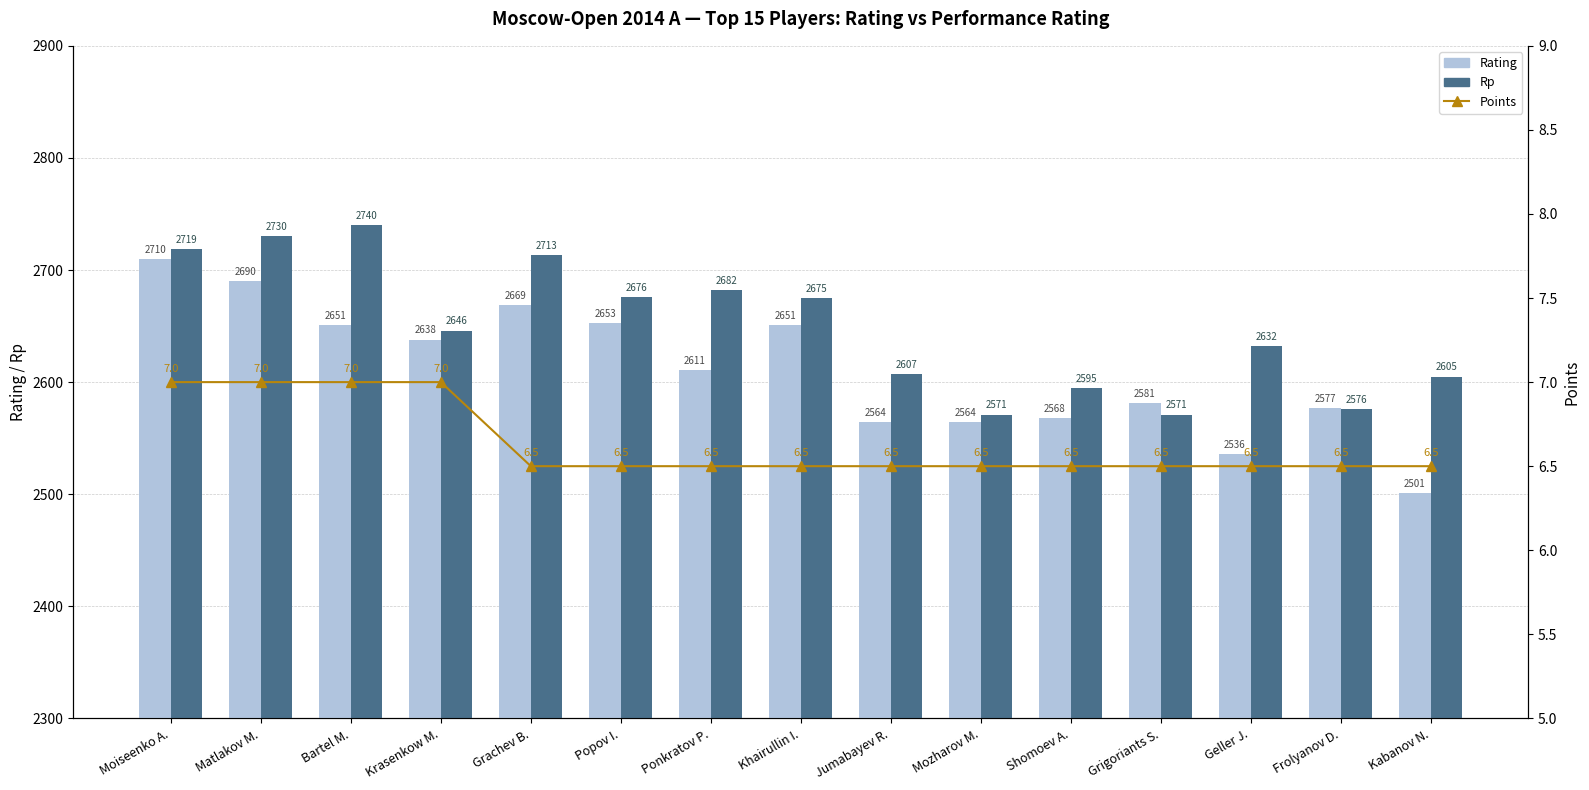

Reading left to right, transcribe all the data shown in this chart.

Rating: Moiseenko A.=2710.0	Matlakov M.=2690.0	Bartel M.=2651.0	Krasenkow M.=2638.0	Grachev B.=2669.0	Popov I.=2653.0	Ponkratov P.=2611.0	Khairullin I.=2651.0	Jumabayev R.=2564.0	Mozharov M.=2564.0	Shomoev A.=2568.0	Grigoriants S.=2581.0	Geller J.=2536.0	Frolyanov D.=2577.0	Kabanov N.=2501.0
Rp: Moiseenko A.=2719.0	Matlakov M.=2730.0	Bartel M.=2740.0	Krasenkow M.=2646.0	Grachev B.=2713.0	Popov I.=2676.0	Ponkratov P.=2682.0	Khairullin I.=2675.0	Jumabayev R.=2607.0	Mozharov M.=2571.0	Shomoev A.=2595.0	Grigoriants S.=2571.0	Geller J.=2632.0	Frolyanov D.=2576.0	Kabanov N.=2605.0
Points (%): Moiseenko A.=7.0	Matlakov M.=7.0	Bartel M.=7.0	Krasenkow M.=7.0	Grachev B.=6.5	Popov I.=6.5	Ponkratov P.=6.5	Khairullin I.=6.5	Jumabayev R.=6.5	Mozharov M.=6.5	Shomoev A.=6.5	Grigoriants S.=6.5	Geller J.=6.5	Frolyanov D.=6.5	Kabanov N.=6.5